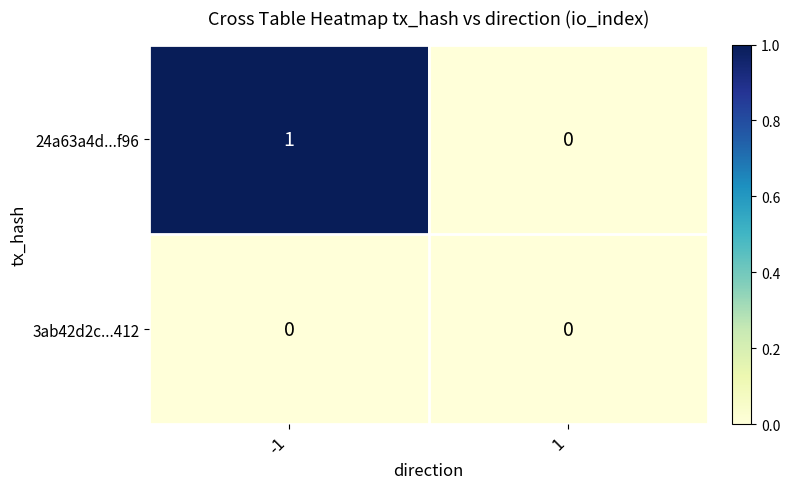

Which series has the largest total across all categories?

24a63a4d...f96